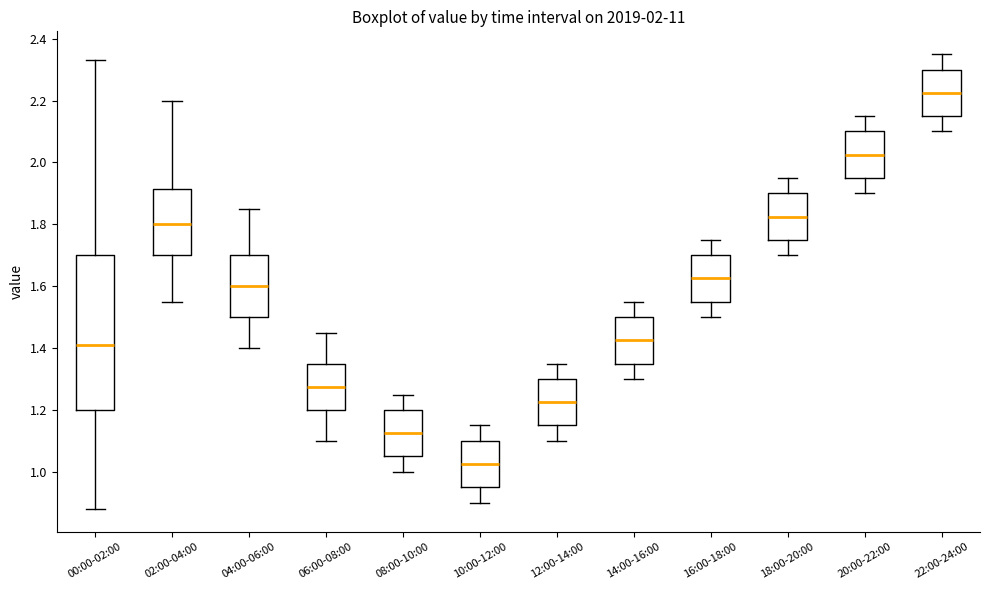

Which box is the tallest, from its lower edge to its upper edge?

00:00-02:00